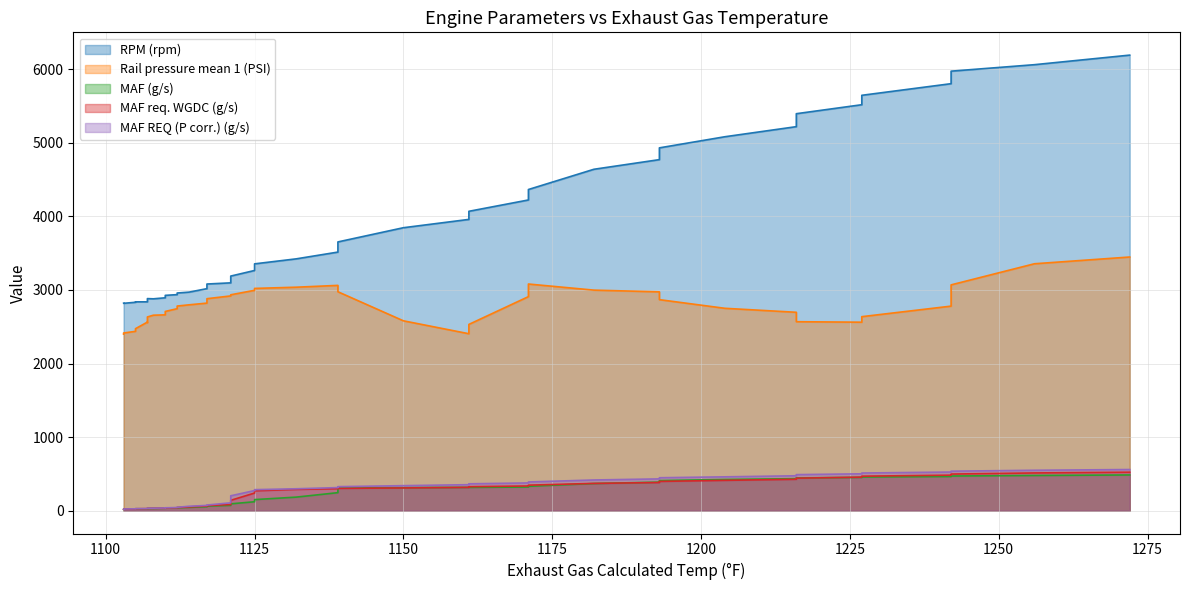

How many data points in RPM (rpm) are above 3422?

19